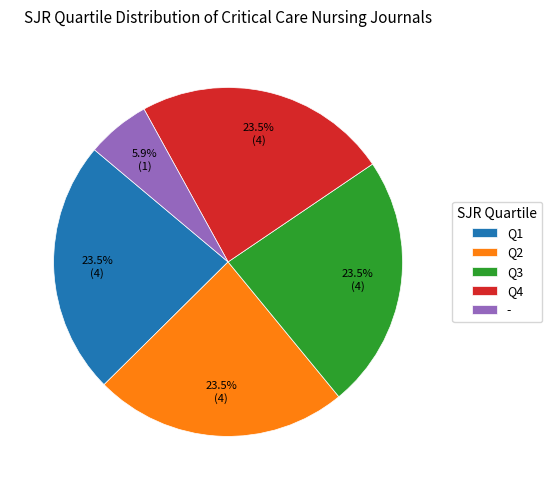

Between Q4 and -, which is larger?

Q4